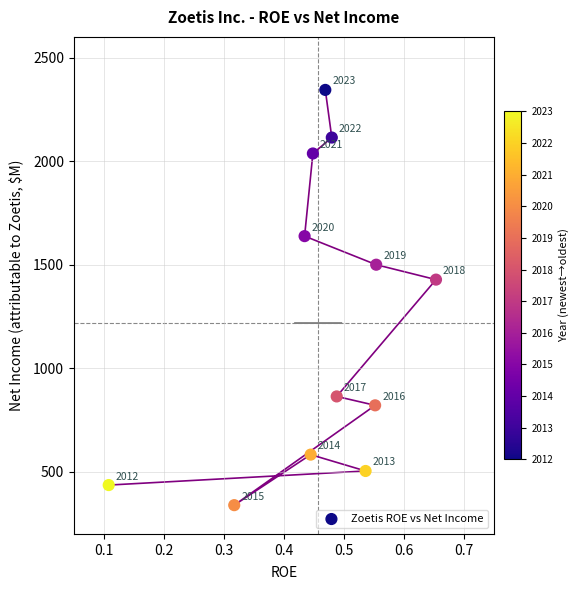

What Y value in the scatter plot is closest to 1341?

1428